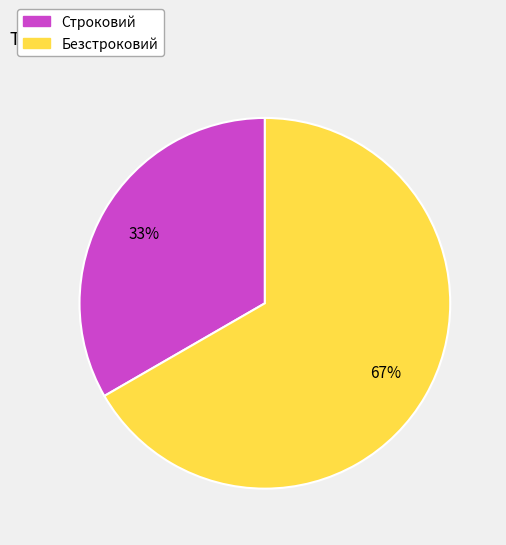

What is the smallest slice in the pie chart?

Строковий